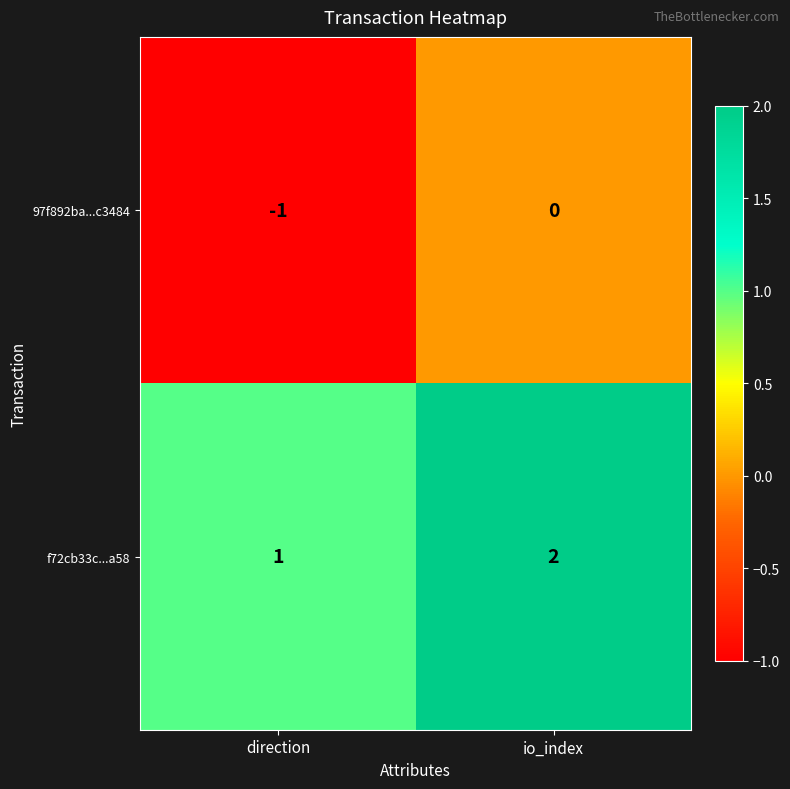

Reading left to right, transcribe all the data shown in this chart.

97f892ba...c3484: direction=-1	io_index=0
f72cb33c...a58: direction=1	io_index=2